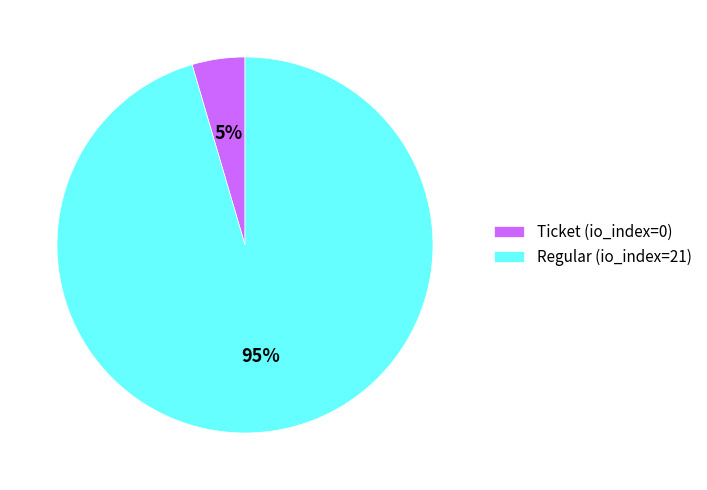

The Regular (io_index=21) slice represents 80% of the pie. True or false?

False